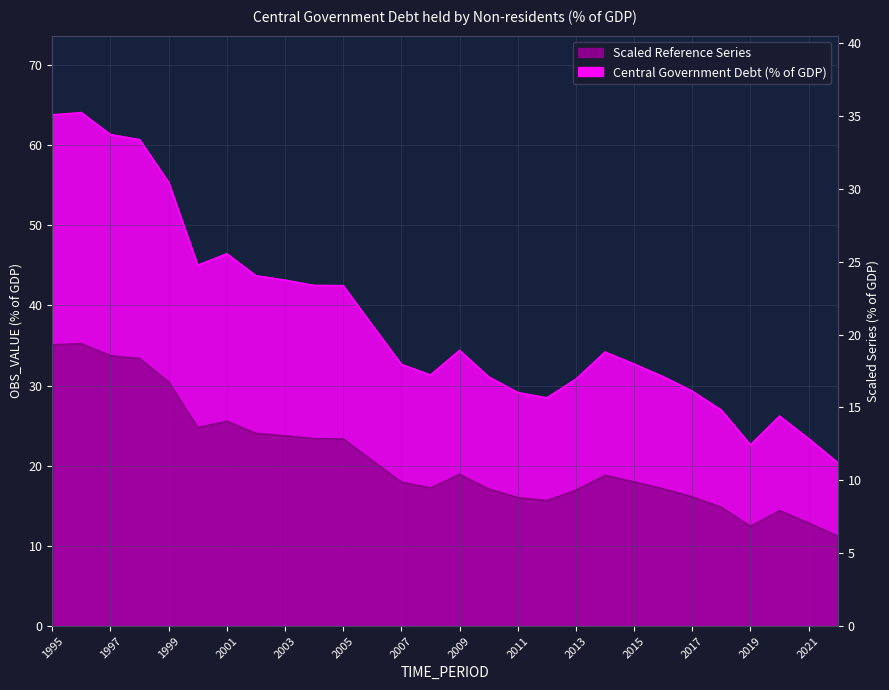

True or false: the data has more than 2 interior local peaks.

True